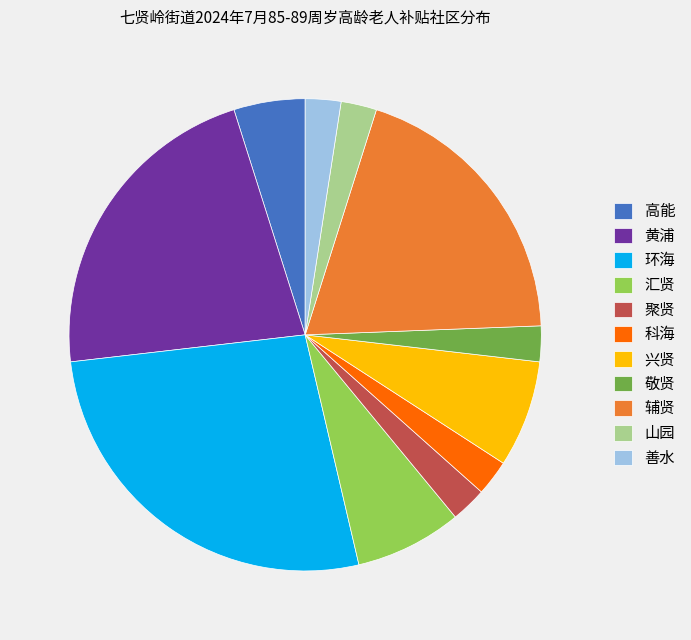

Which has a higher value, 敬贤 or 辅贤?

辅贤